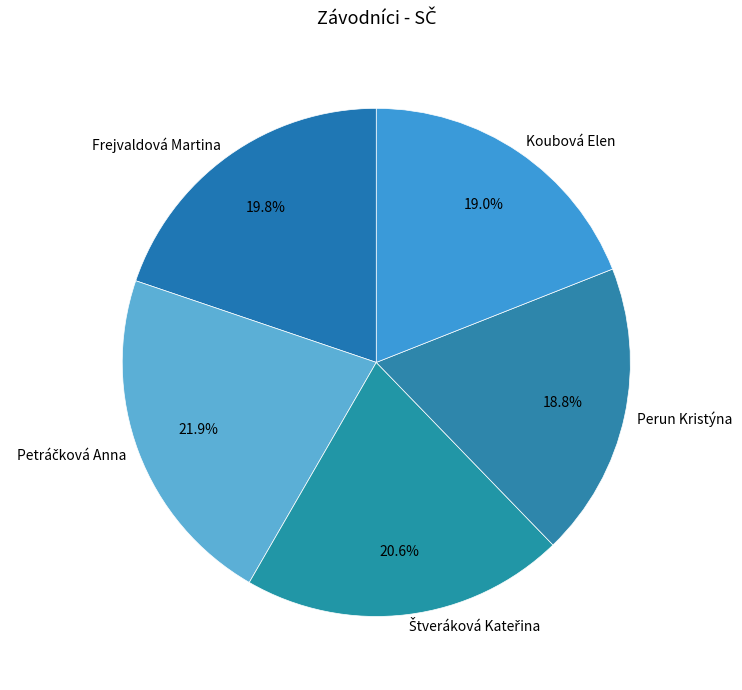

Is there any slice that represents more than half of the pie?

No